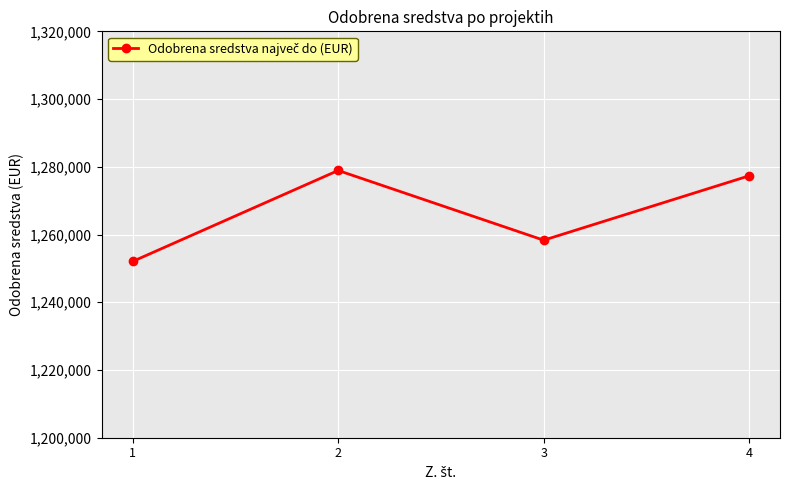

How many lines are shown in the chart?

1